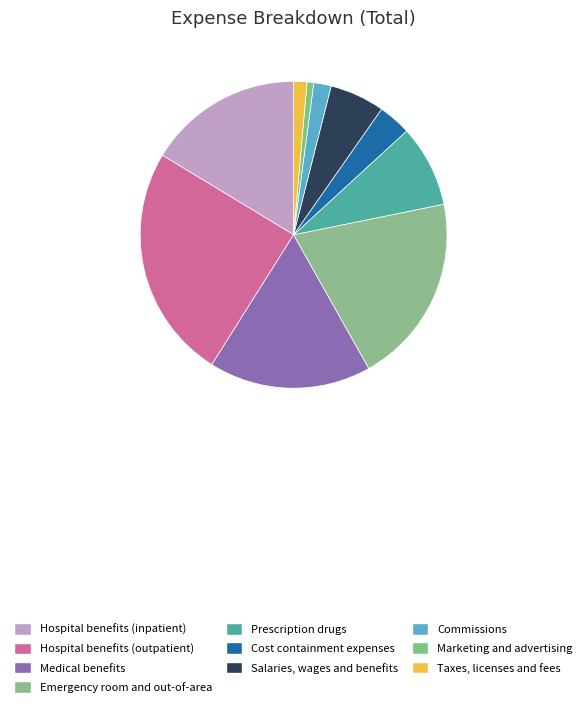

Which slice is the largest?

Hospital benefits (outpatient)